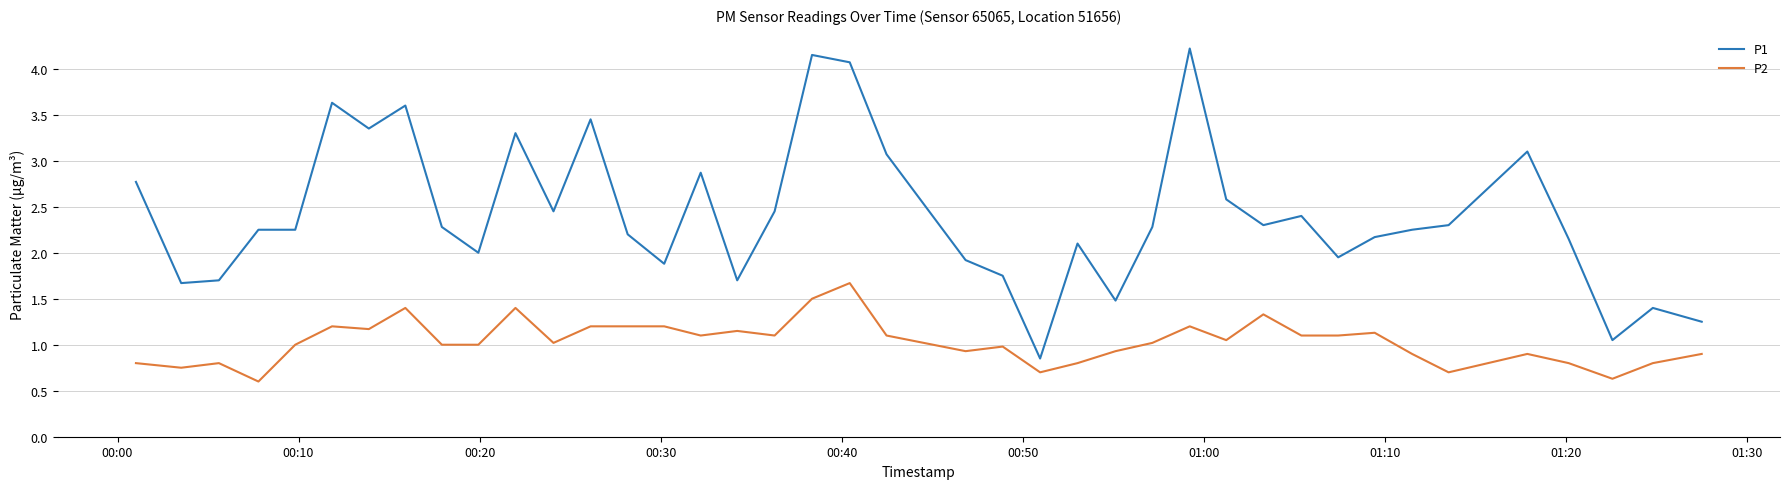

What is the smallest value displayed?

0.6